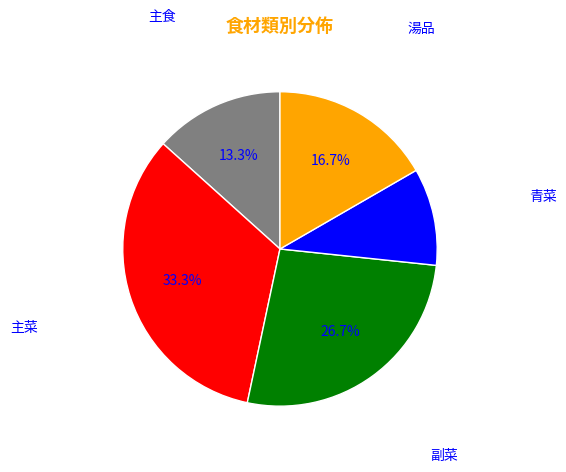

Is there a majority slice in this chart?

No